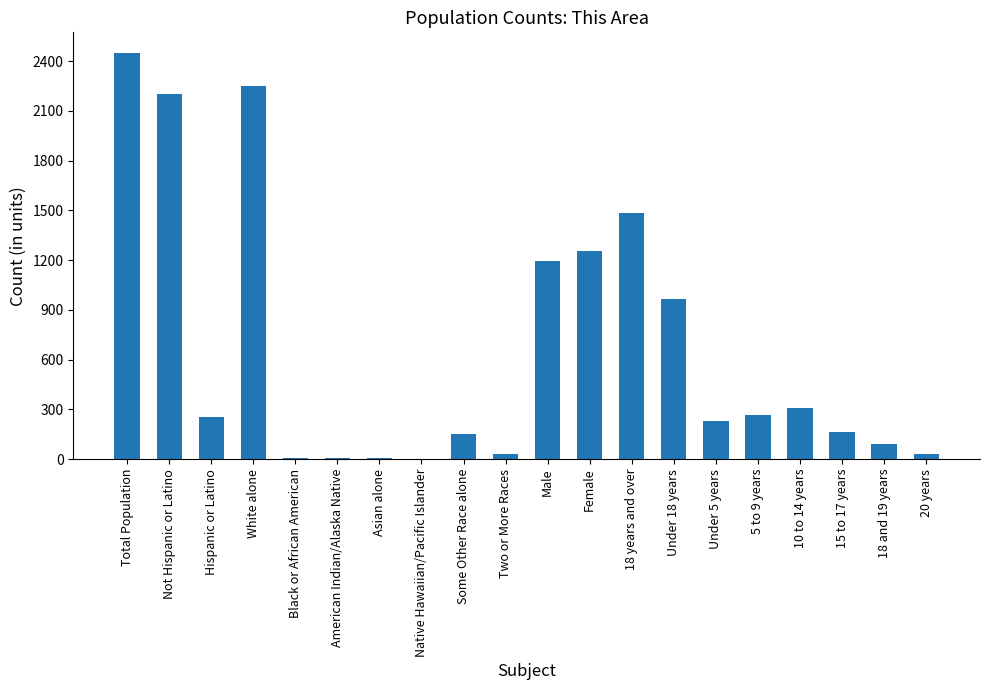

How many distinct data groups are displayed?

1